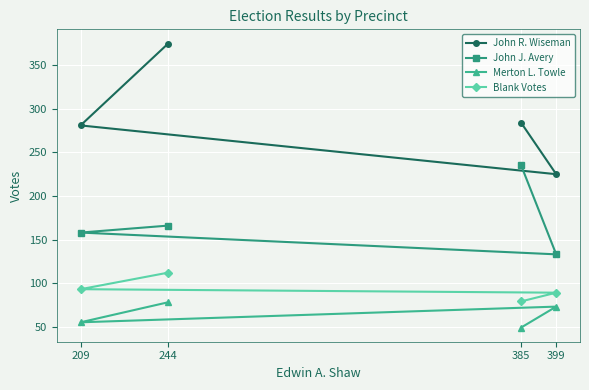

The value of John R. Wiseman at 385 is 284. True or false?

True